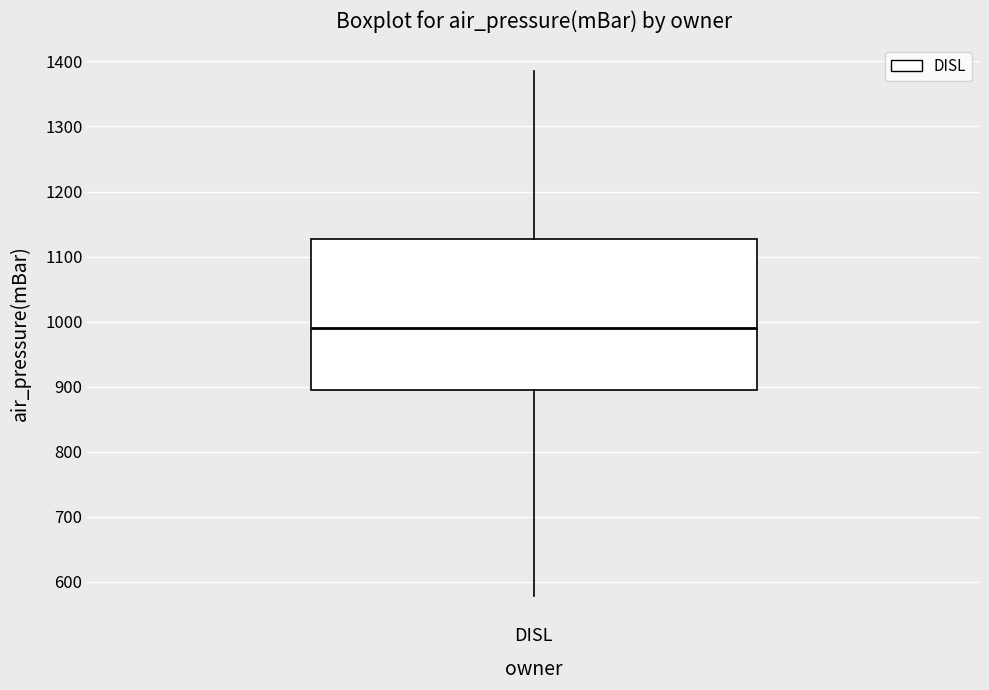

Transcribe this box plot: give where the median line is, the range the box spans, and where the two whiskers end, as read against the y-axis. The values are not printed on the chart, so give them approximately, as read against the axis.

median 990, box 900 to 1130, whiskers 580 to 1390